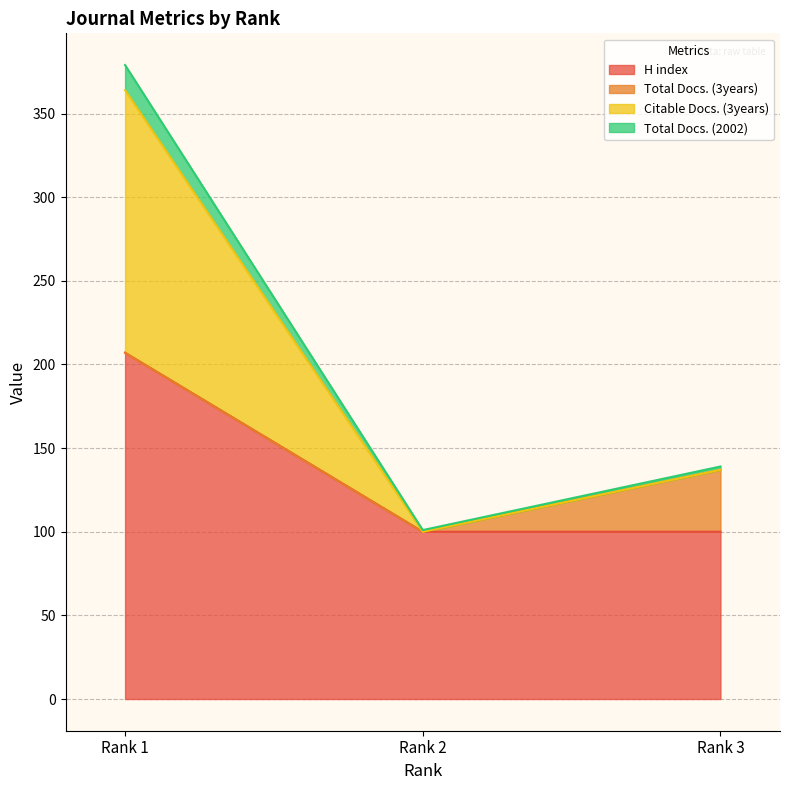

What is the sum of the H index values at Rank 1 and Rank 2?

307